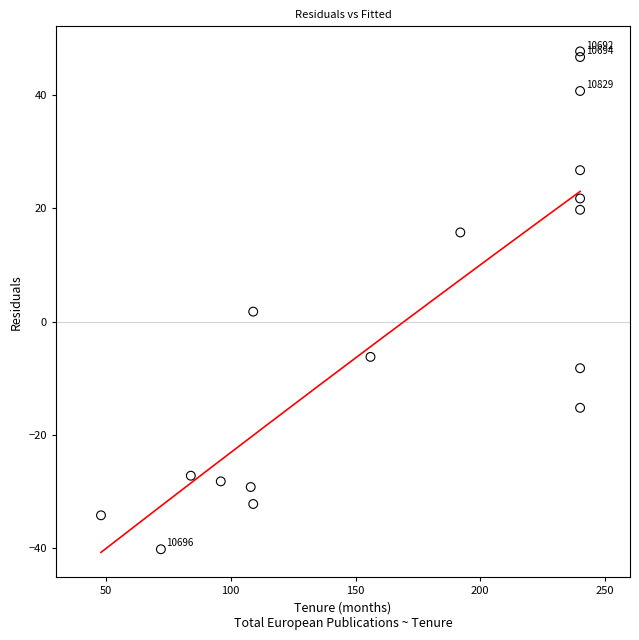

What is the range of X values (max minus min)?

192.0